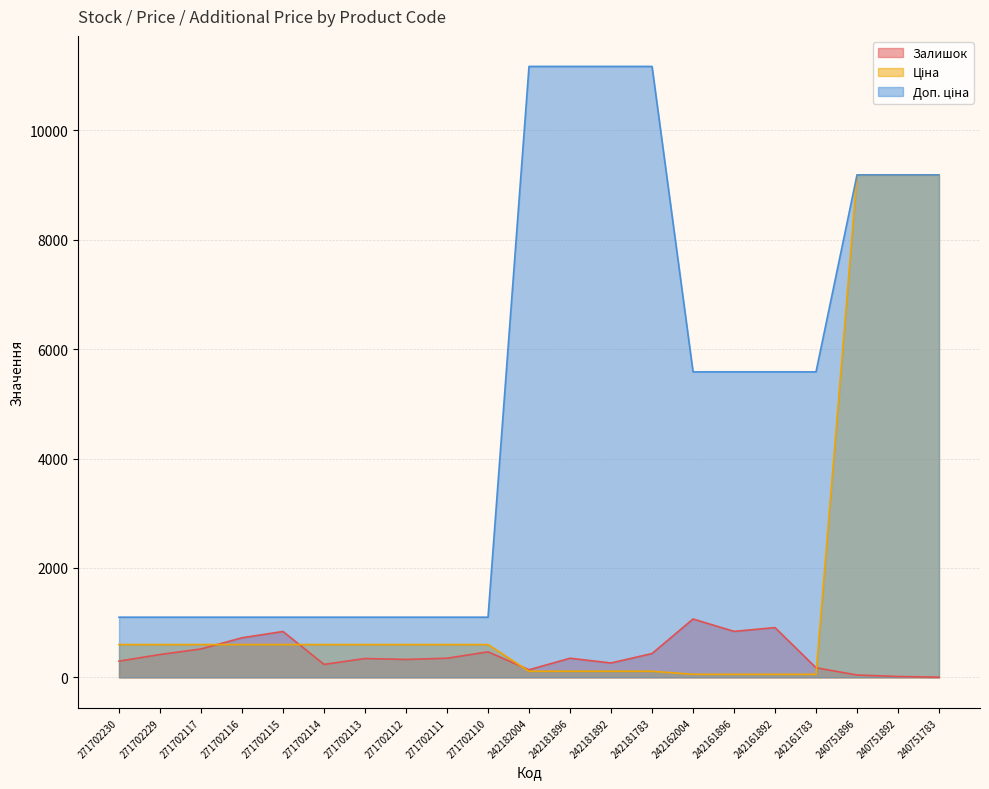

What is the smallest value displayed?

4.0